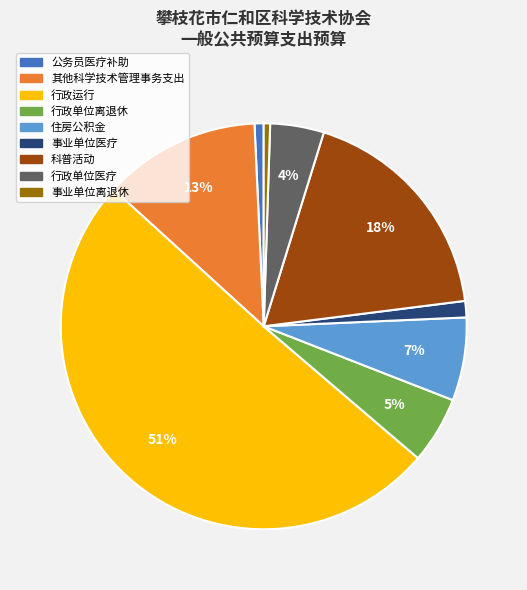

Combined, do 公务员医疗补助 and 行政单位医疗 account for over 50%?

No